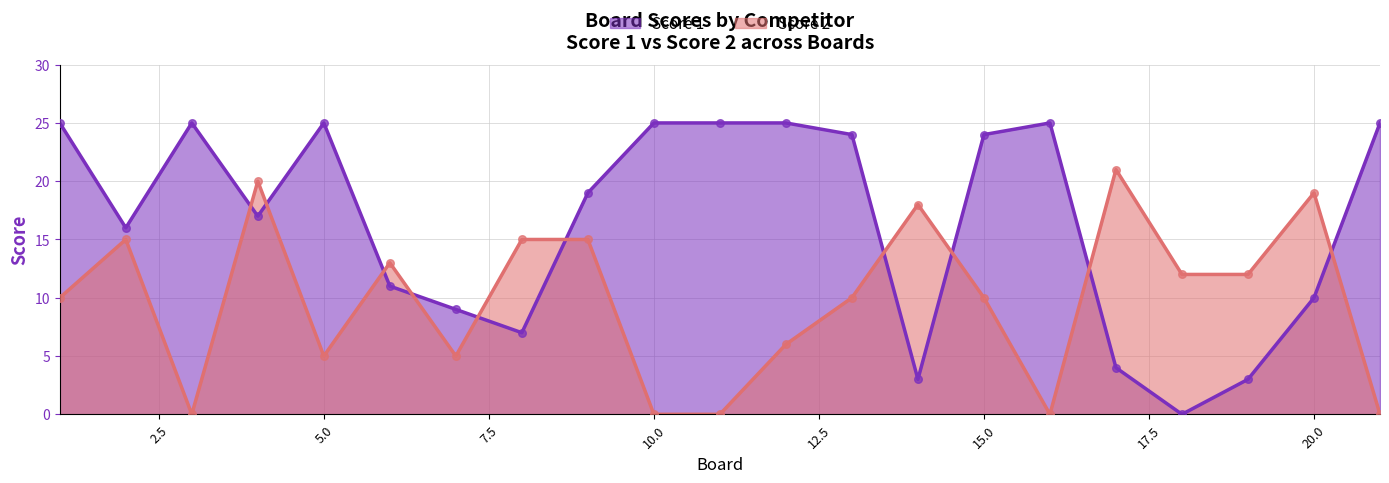

At how many categories does at least one series exceed 6?

21